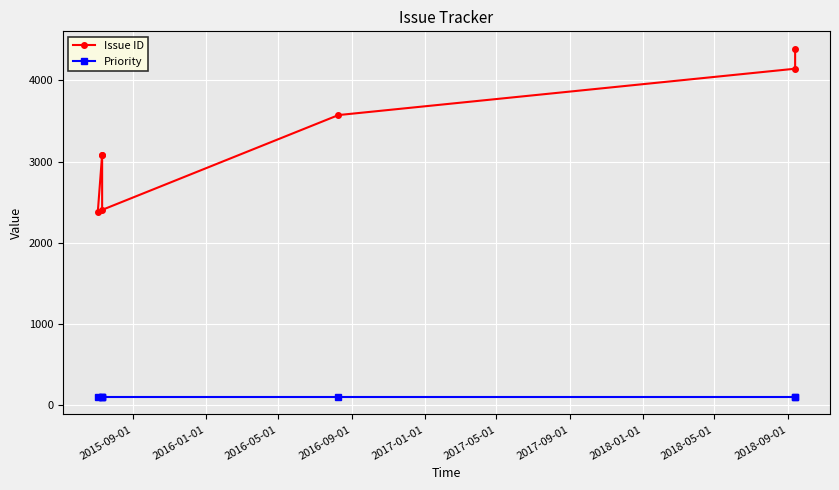

True or false: Issue ID and Priority intersect in this chart.

False